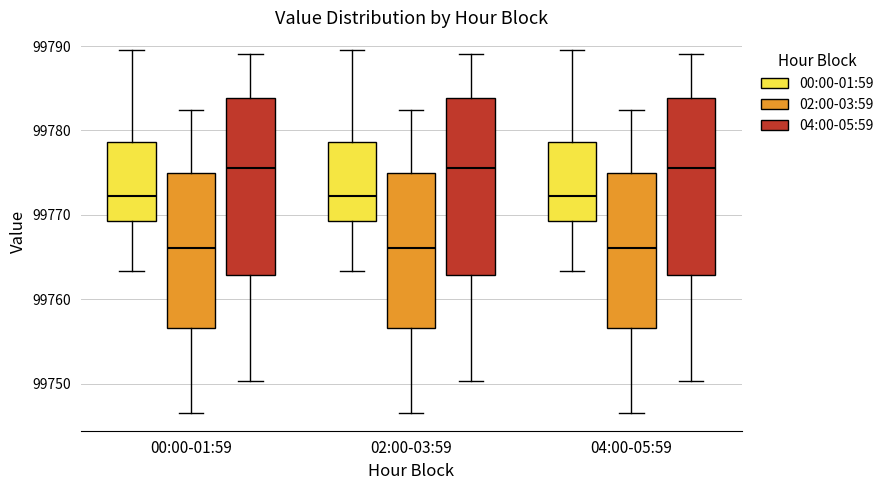

Reading left to right, read every box against the y-axis: the position of its median line, the range the box covers, and the ends of its whiskers. The values are not printed on the chart, so give them approximately, as read against the axis.

00:00-01:59 (00:00-01:59): median 99772, box 99769 to 99779, whiskers 99763 to 99789
00:00-01:59 (02:00-03:59): median 99766, box 99757 to 99775, whiskers 99747 to 99782
00:00-01:59 (04:00-05:59): median 99776, box 99763 to 99784, whiskers 99750 to 99789
02:00-03:59 (00:00-01:59): median 99772, box 99769 to 99779, whiskers 99763 to 99789
02:00-03:59 (02:00-03:59): median 99766, box 99757 to 99775, whiskers 99747 to 99782
02:00-03:59 (04:00-05:59): median 99776, box 99763 to 99784, whiskers 99750 to 99789
04:00-05:59 (00:00-01:59): median 99772, box 99769 to 99779, whiskers 99763 to 99789
04:00-05:59 (02:00-03:59): median 99766, box 99757 to 99775, whiskers 99747 to 99782
04:00-05:59 (04:00-05:59): median 99776, box 99763 to 99784, whiskers 99750 to 99789